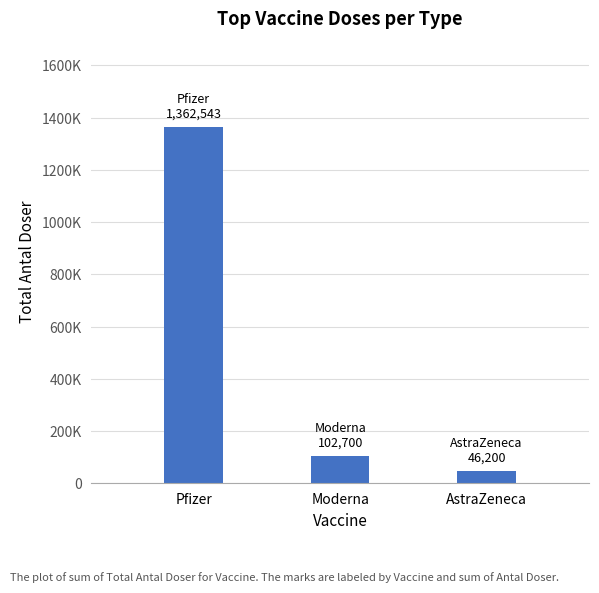

What is the label of the 2nd bar from the left?

Moderna